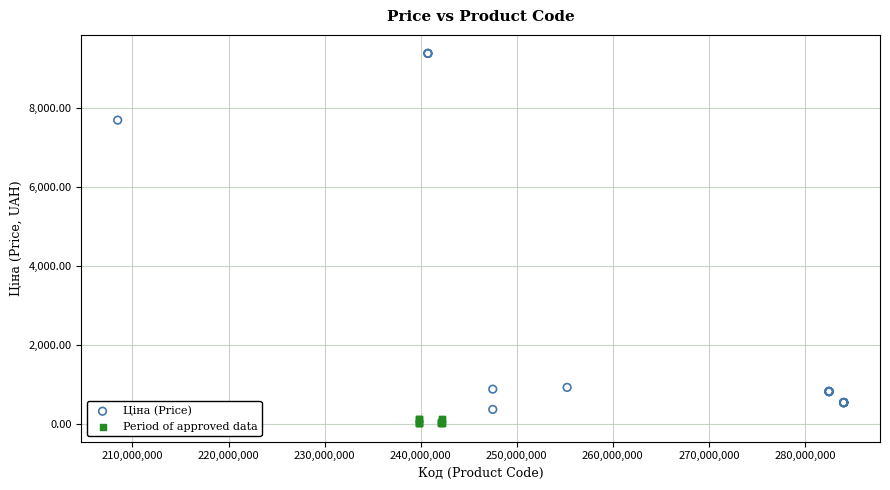

Which series has the widest spread of Y values?

Ціна (Price)